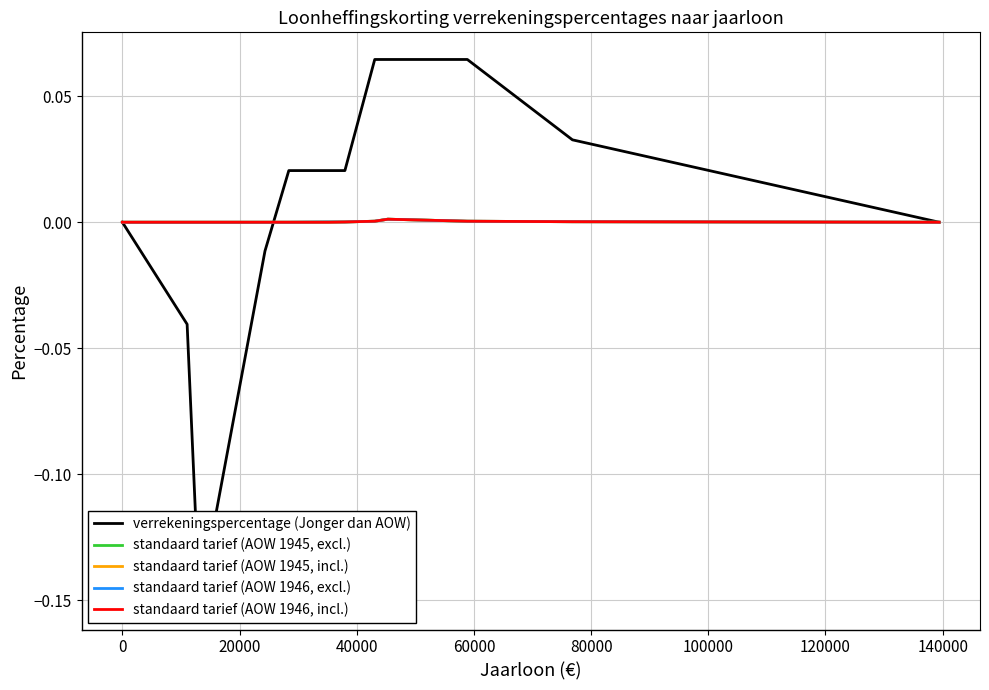

What is the maximum value shown in the chart?

0.1